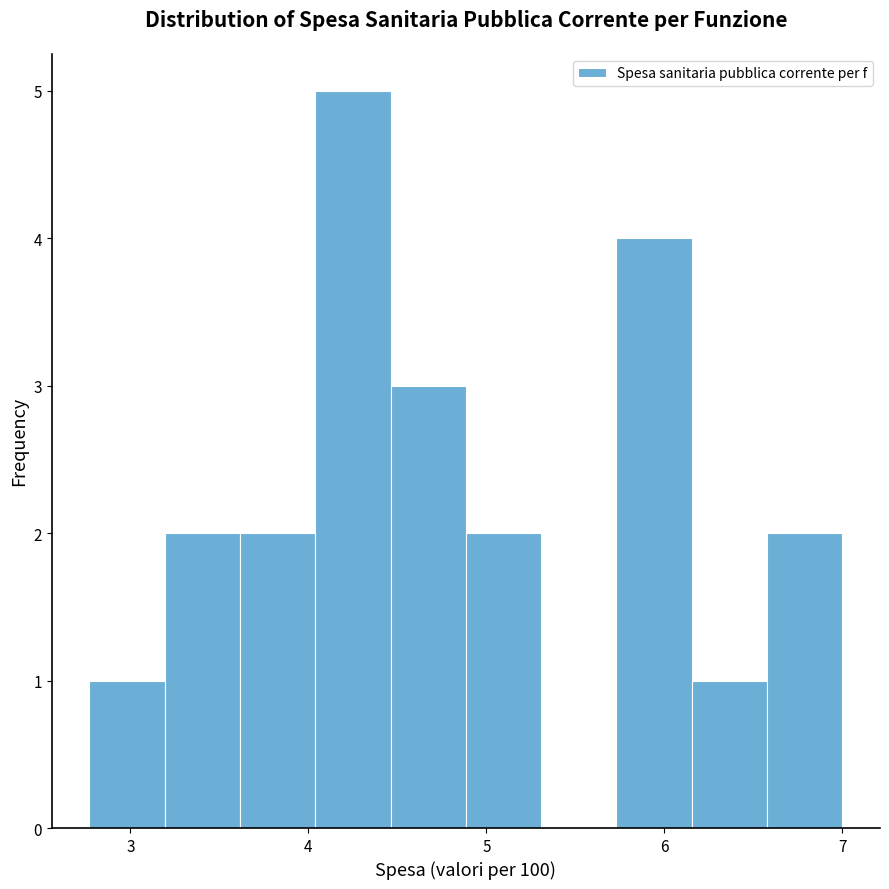

Over which range of the x-axis is the bar tallest?

4.0 to 4.5